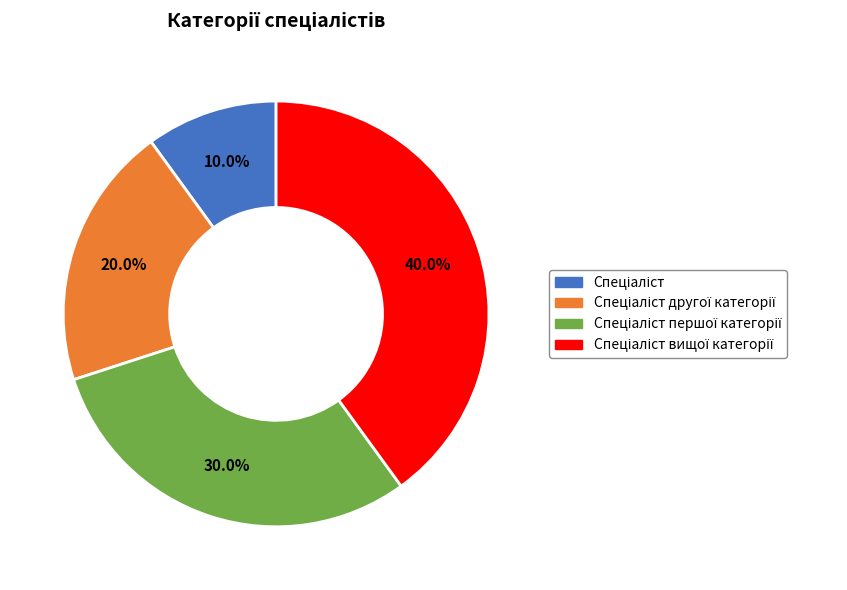

Is there any slice that represents more than half of the pie?

No